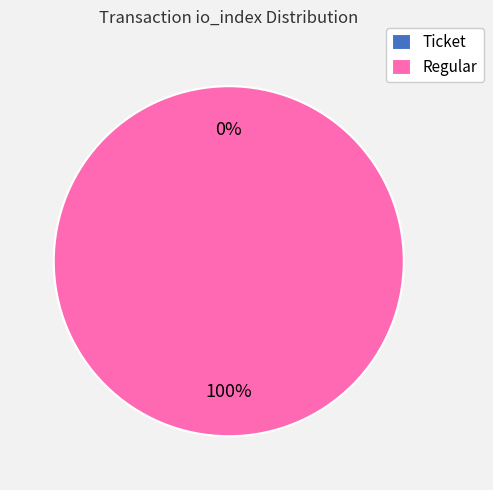

Combined, do Regular and Ticket account for over 50%?

Yes